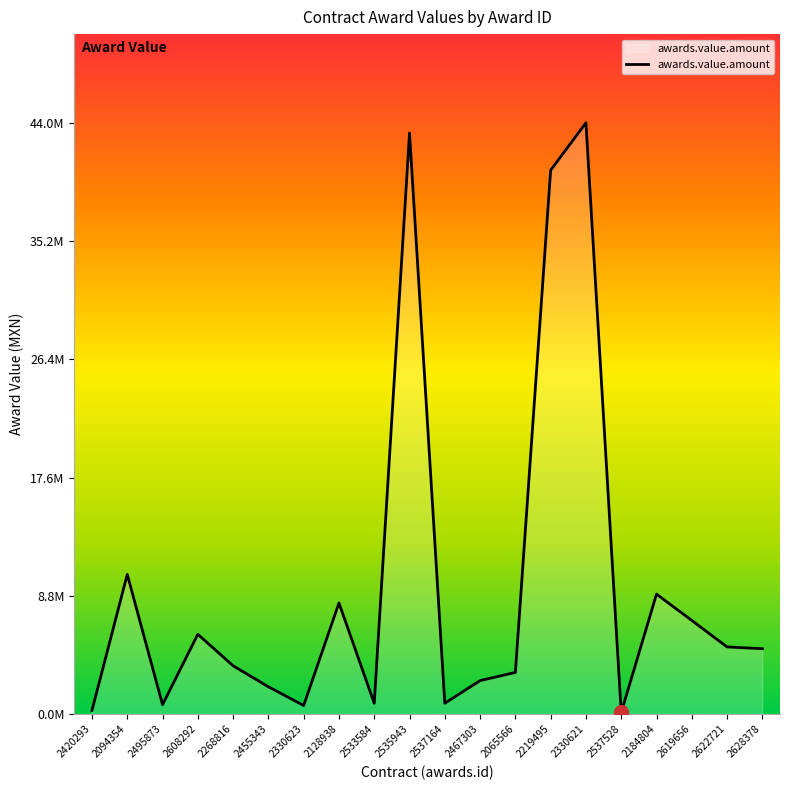

Does the chart have visible grid lines?

No